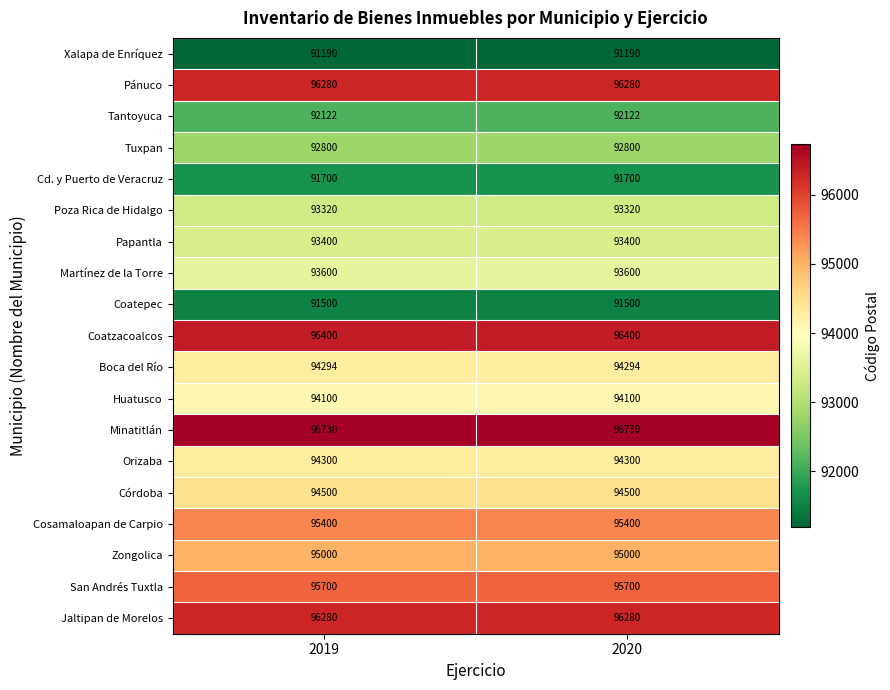

Is it true that Orizaba equals 94300 at 2019?

True